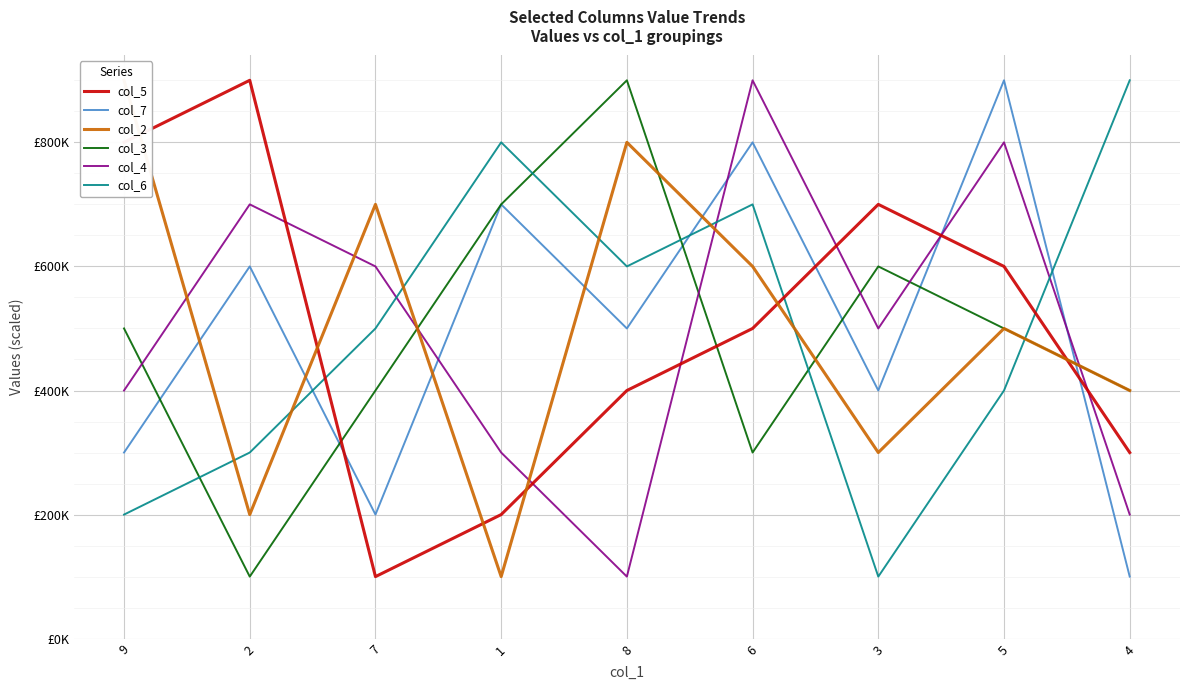

True or false: col_3 has a value of 600000 at 3.

True